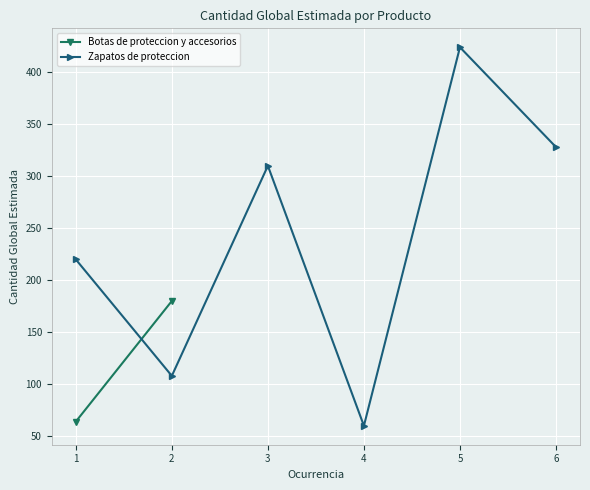

How many points are lower than both their immediate neighbors (excluding endpoints)?

2